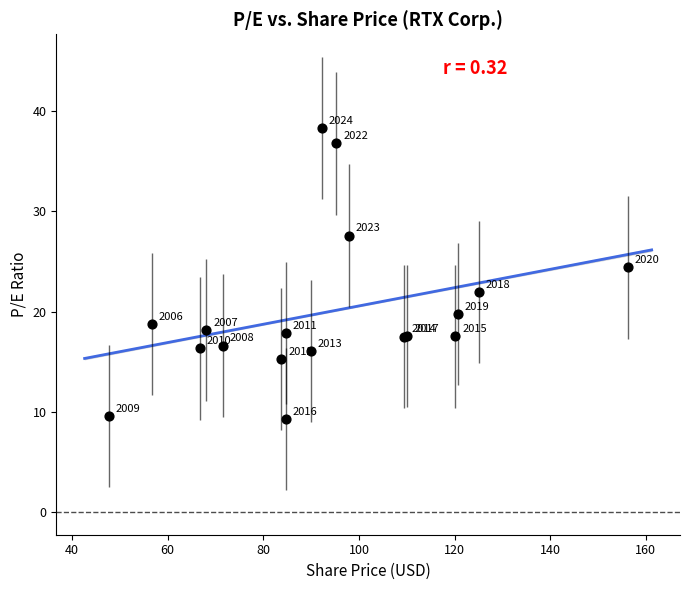

What Y value in the scatter plot is closest to 23?

22.0